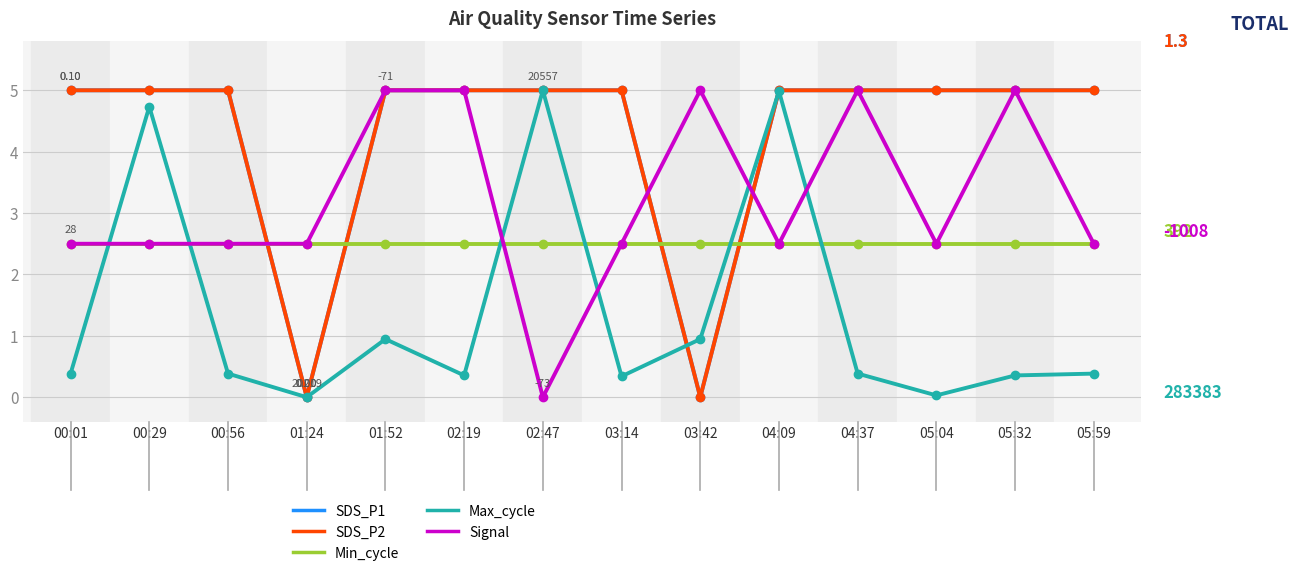

In SDS_P1, how many points are lower than both neighbors (excluding endpoints)?

2